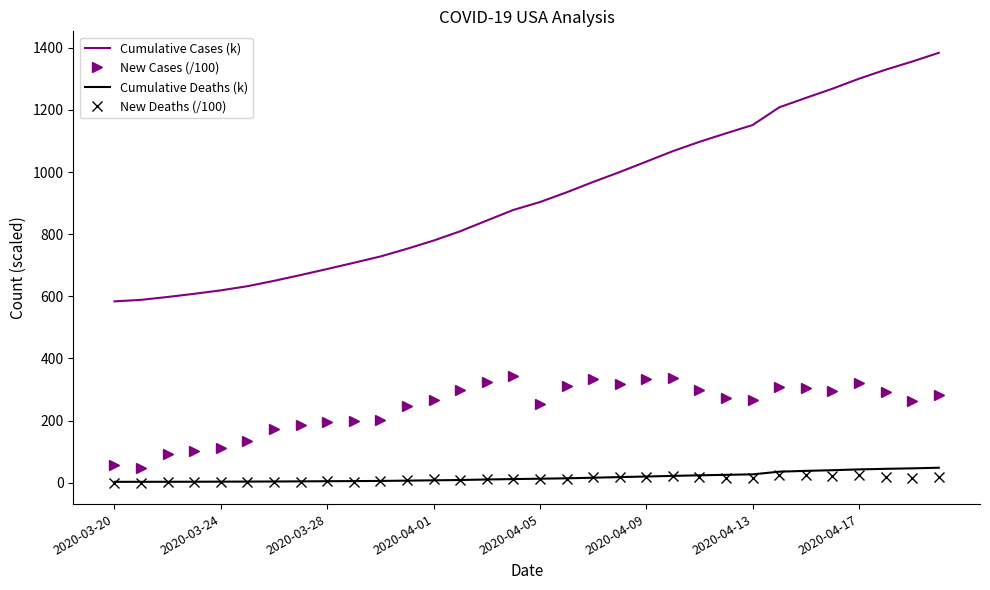

What is the maximum value shown in the chart?

1383.6